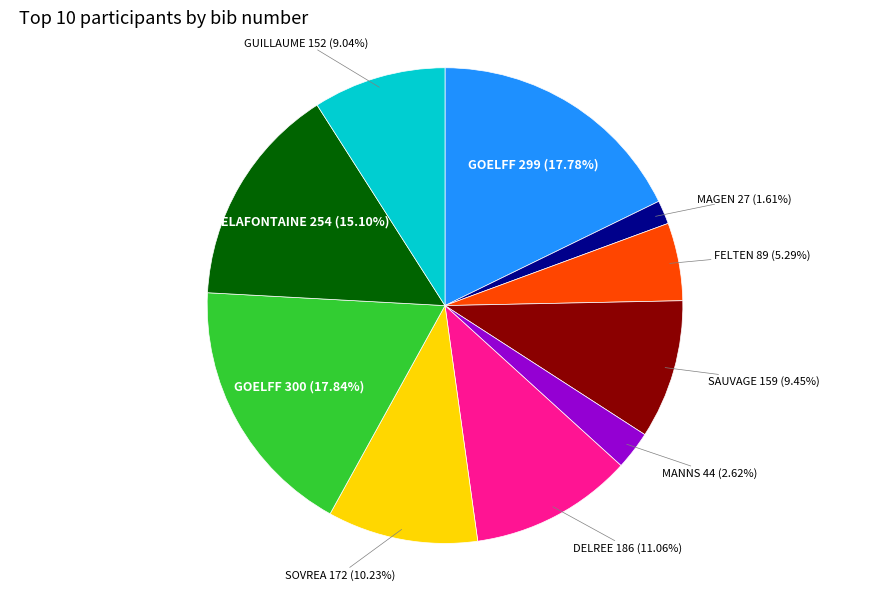

How many segments does this pie chart have?

10